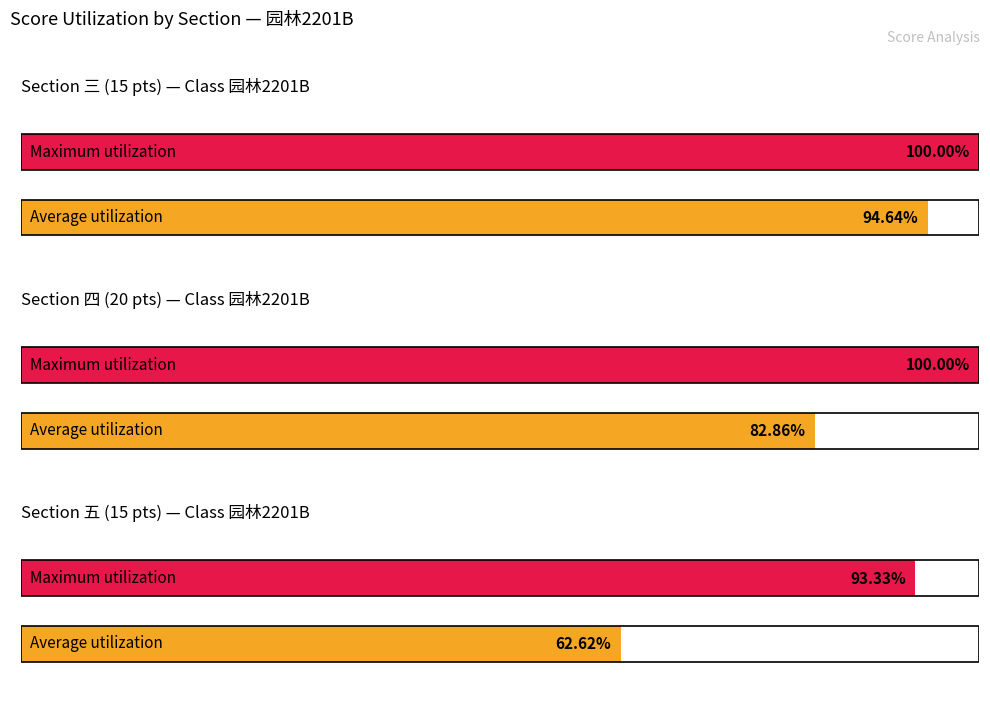

How many data points in 四.1(20分) are above 18?

14